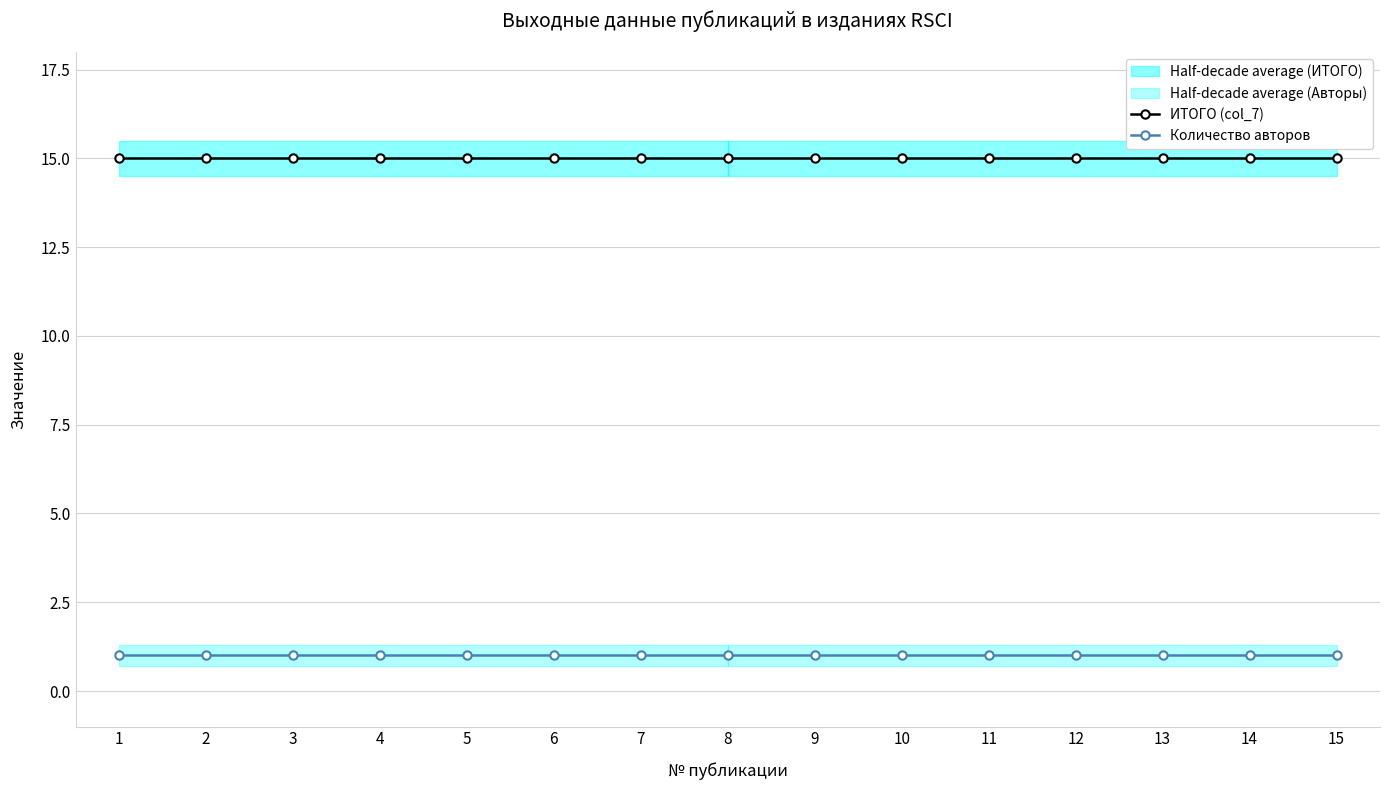

Which series has the largest range (max minus min)?

ИТОГО (col_7)